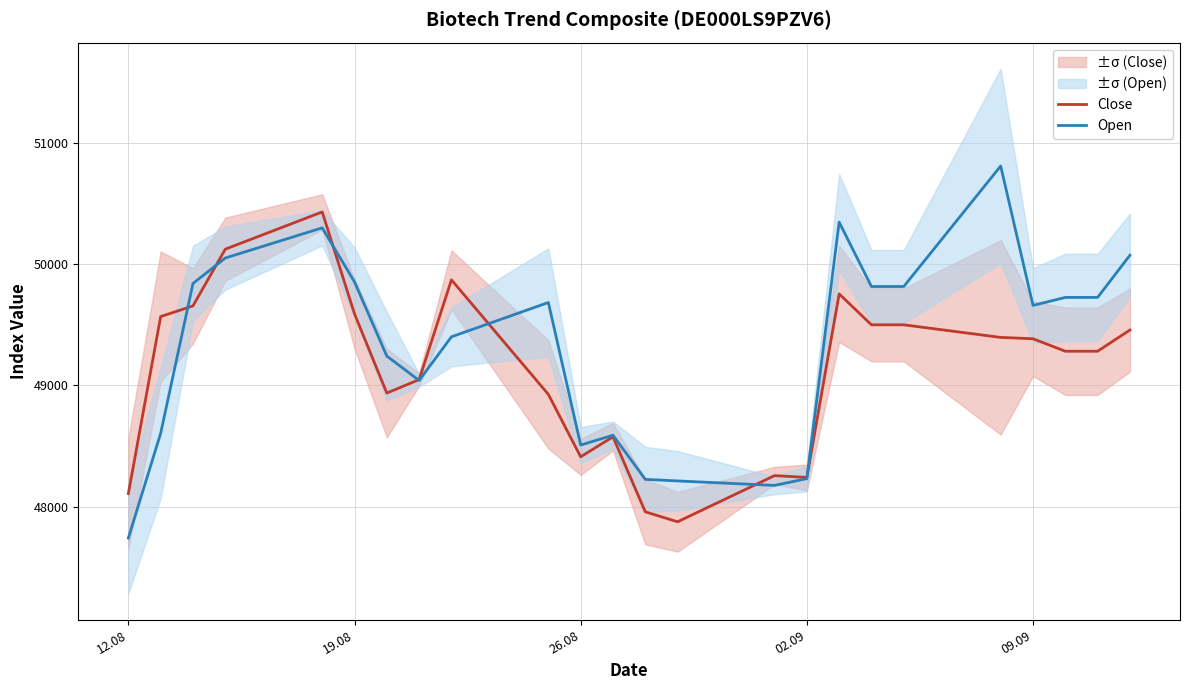

Is it true that Open equals 66768 at 09.09?

False